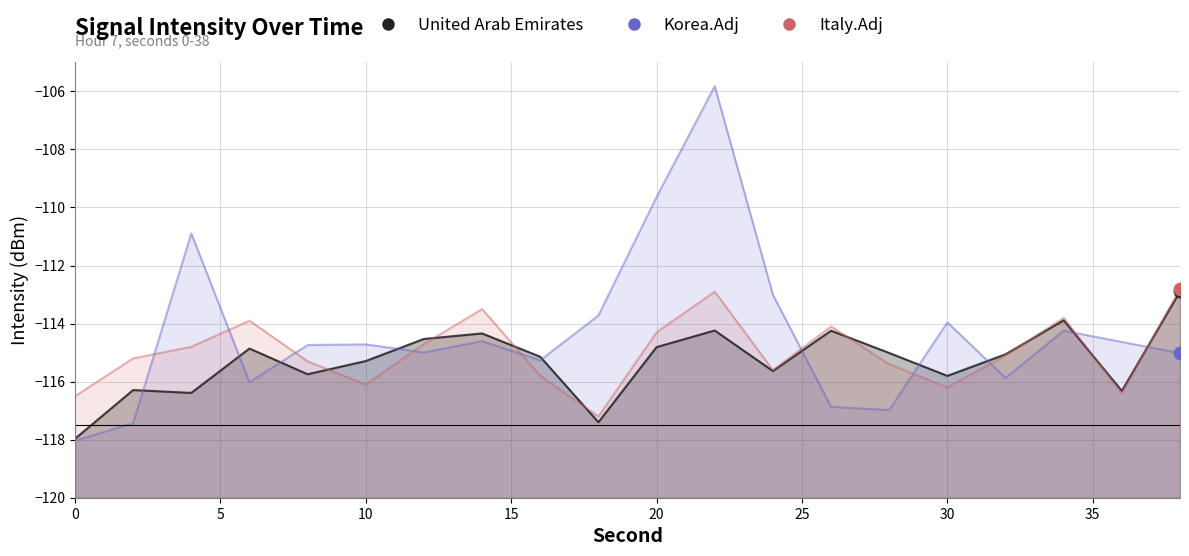

At how many categories does at least one series exceed -107?

1